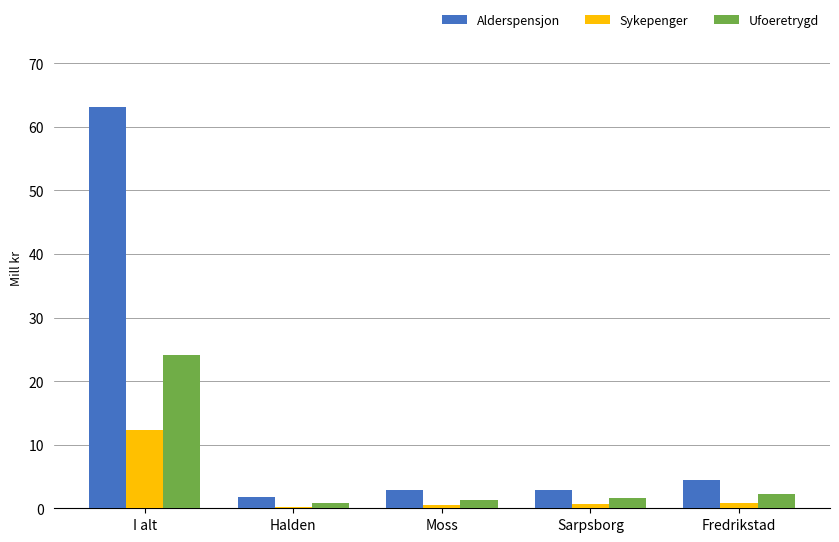

Read the Ufoeretrygd value at Sarpsborg.

1.6